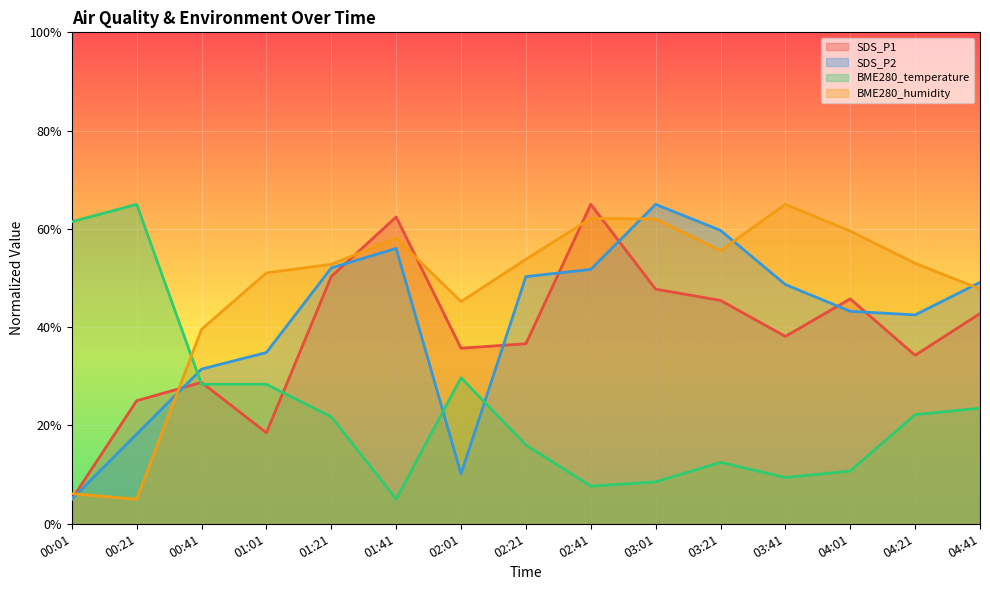

Between 01:21 and 03:21, which series saw the biggest shift?

BME280_temperature